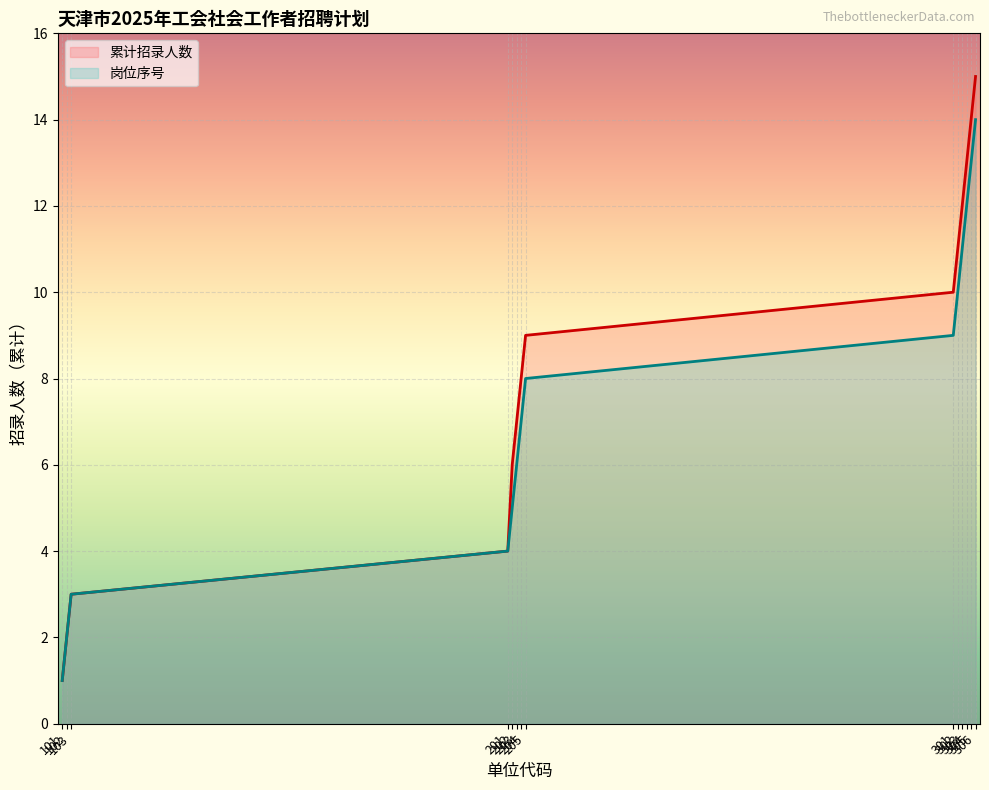

Does the chart display data point markers on the line(s)?

No